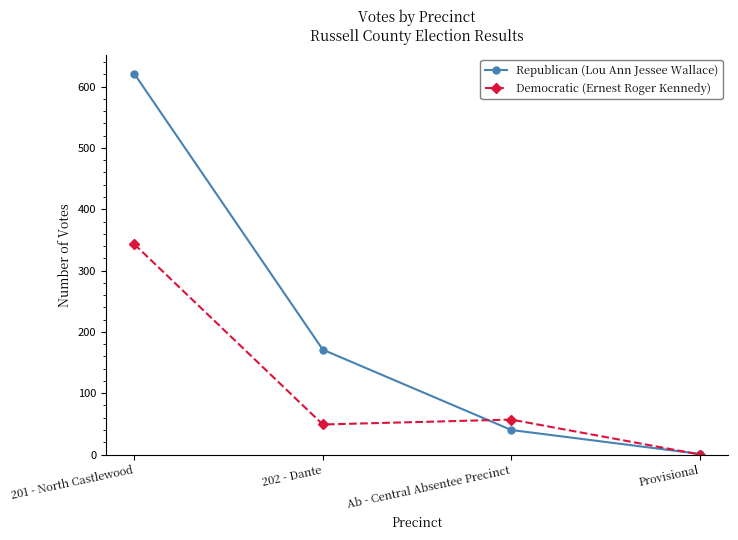

The value of Republican (Lou Ann Jessee Wallace) at 201 - North Castlewood is 930. True or false?

False